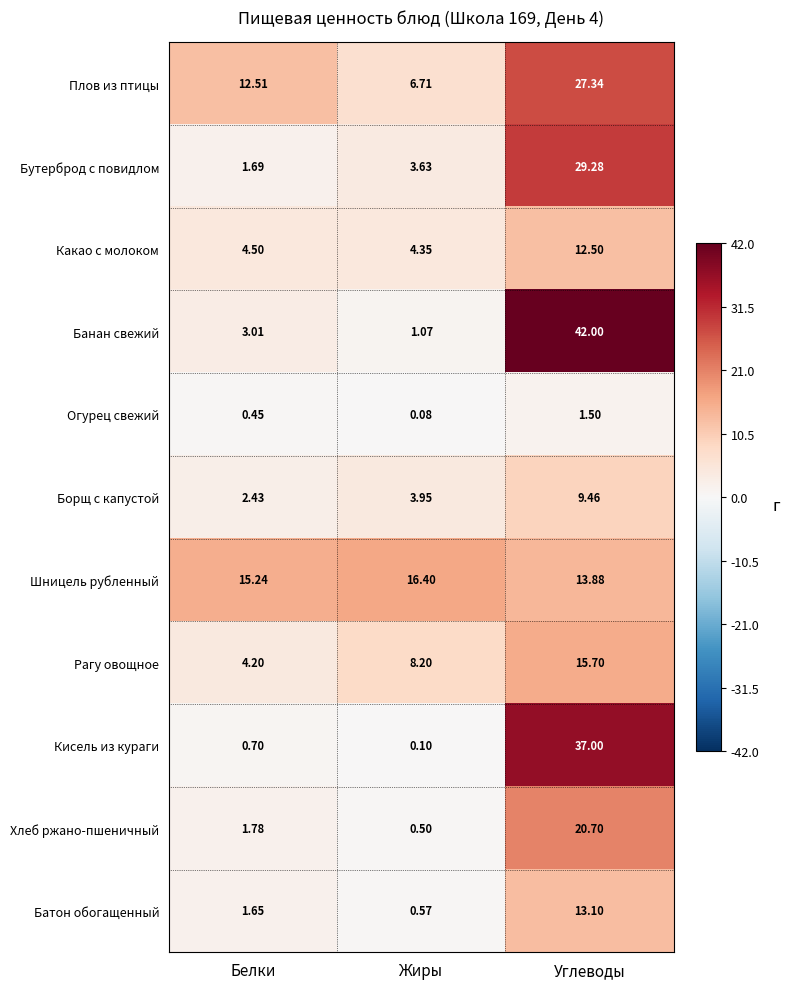

Where is Рагу овощное nearest to the value 9?

Жиры